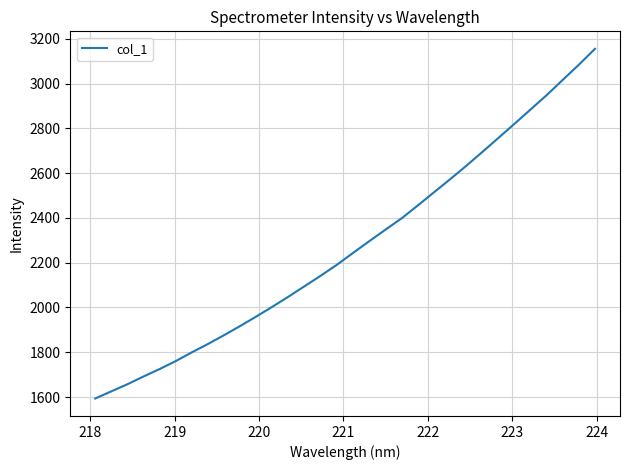

What is the greatest value displayed?

3154.9